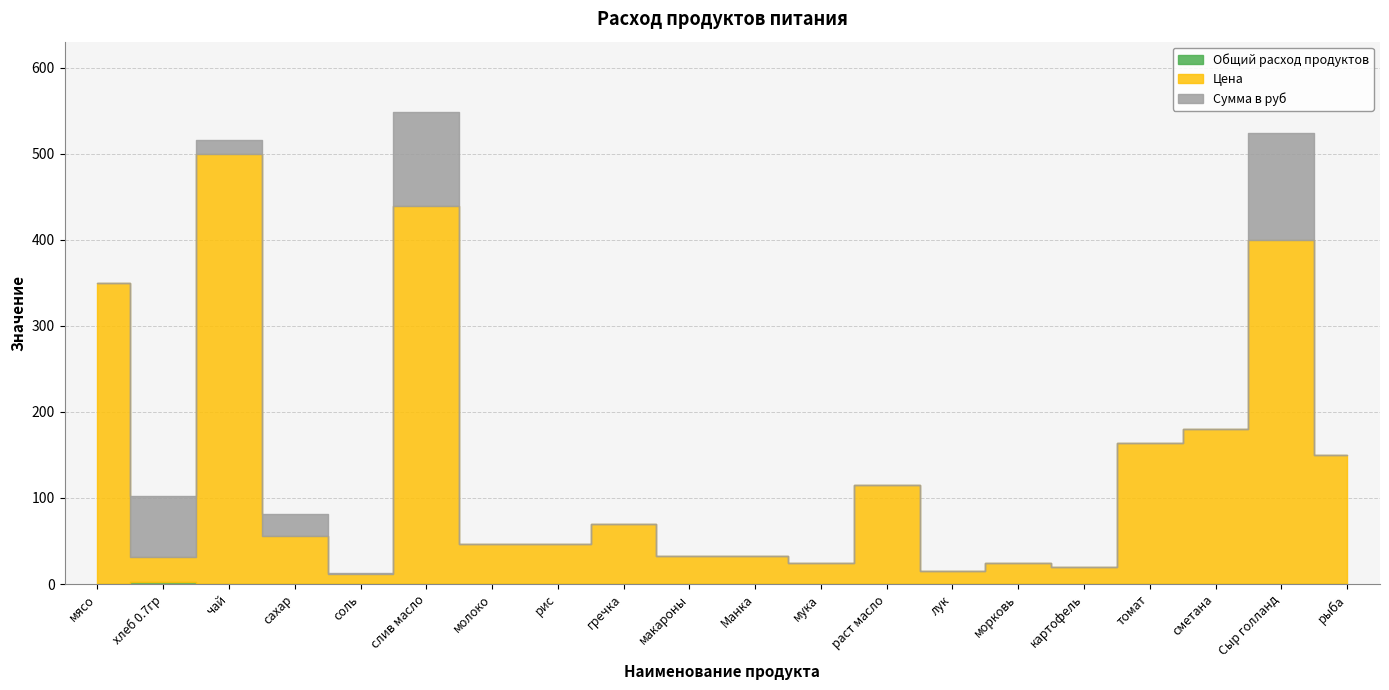

In Общий расход продуктов, how many points are higher than both neighbors (excluding endpoints)?

4